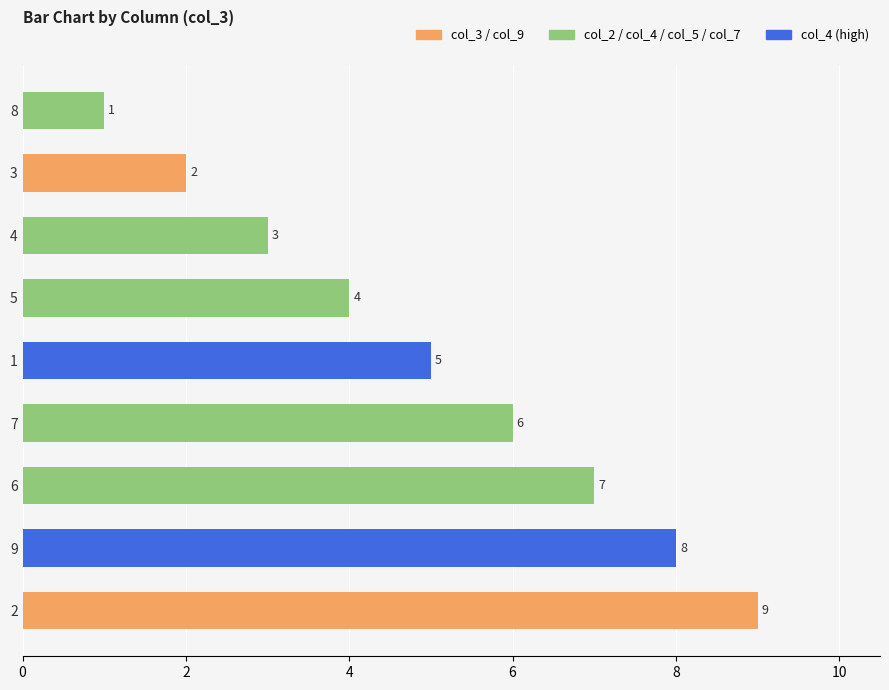

What is the greatest value displayed?

9